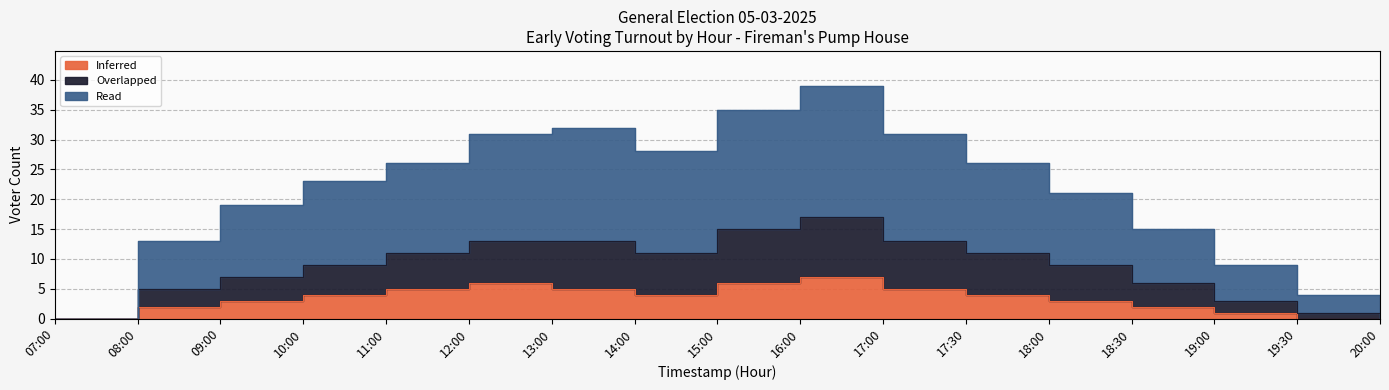

List the series in order of their peak value, highest first.

Read, Overlapped, Inferred